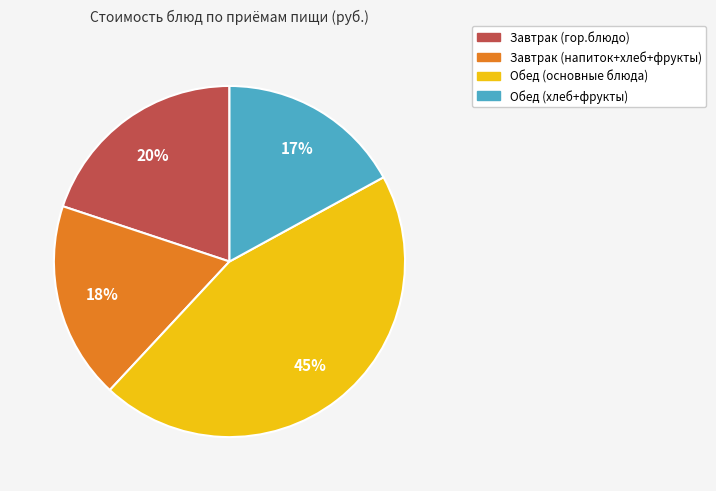

Is Завтрак (гор.блюдо) the majority of the pie?

No